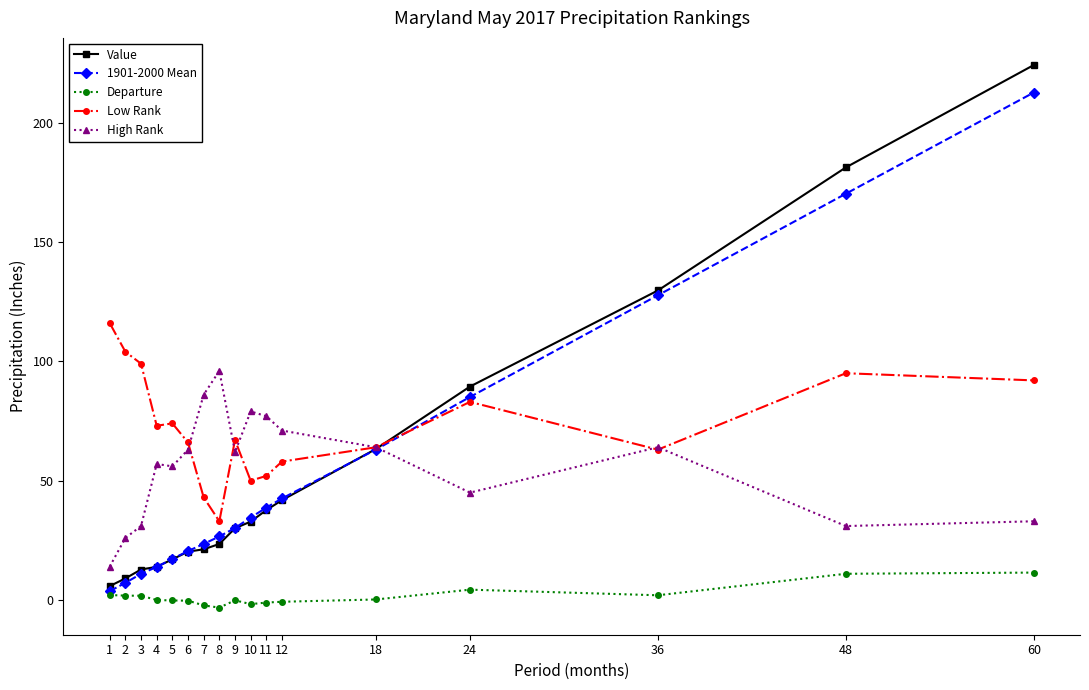

List the series in order of their peak value, highest first.

Value, 1901-2000 Mean, Low Rank, High Rank, Departure